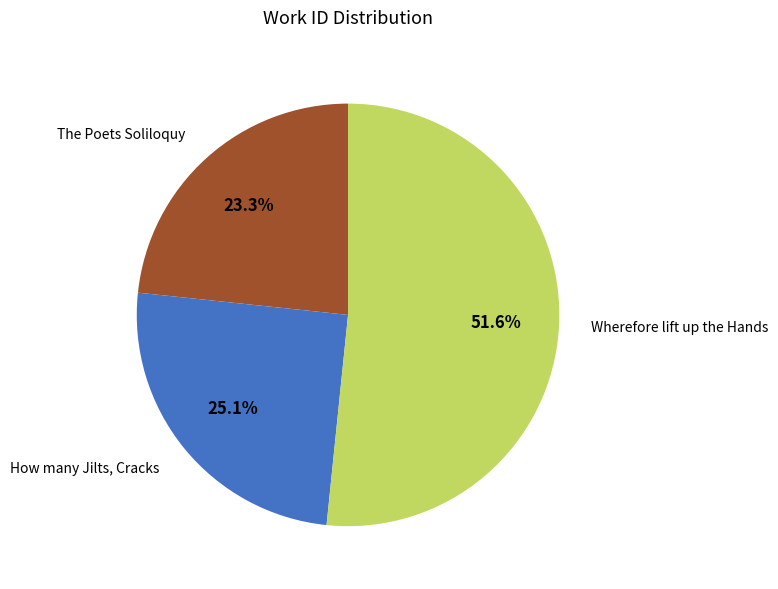

To the nearest percent, what is the difference between the Wherefore lift up the Hands and The Poets Soliloquy slice percentages?

28%